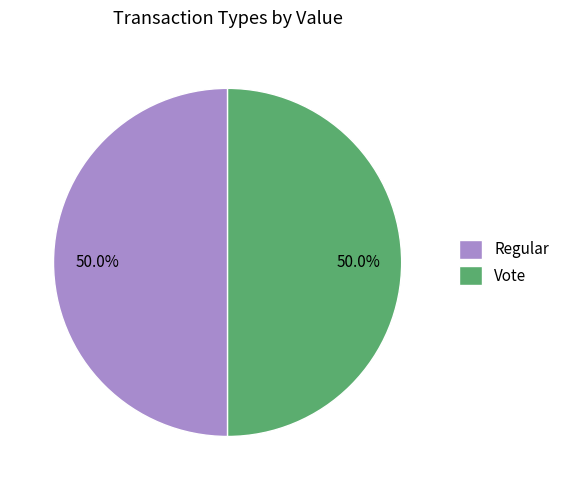

How many segments does this pie chart have?

2